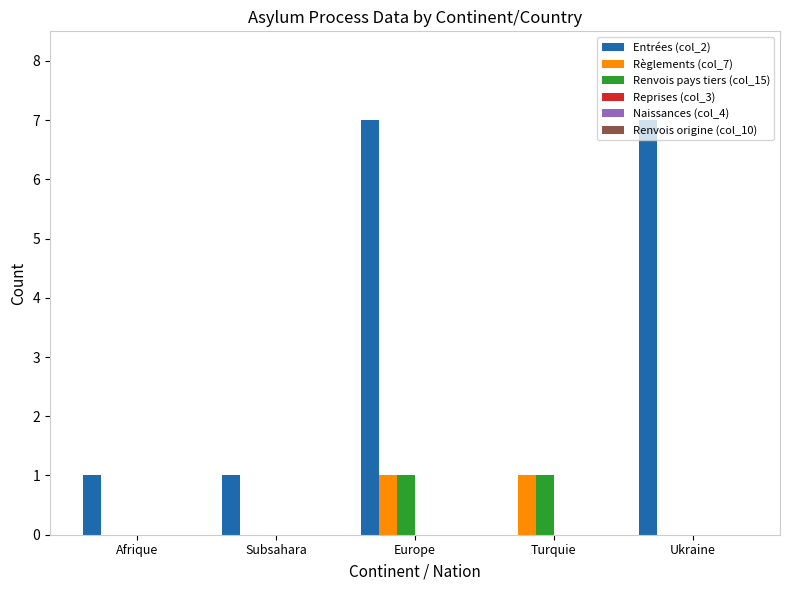

True or false: Entrées (col_2) has a value of 1 at Subsahara.

True